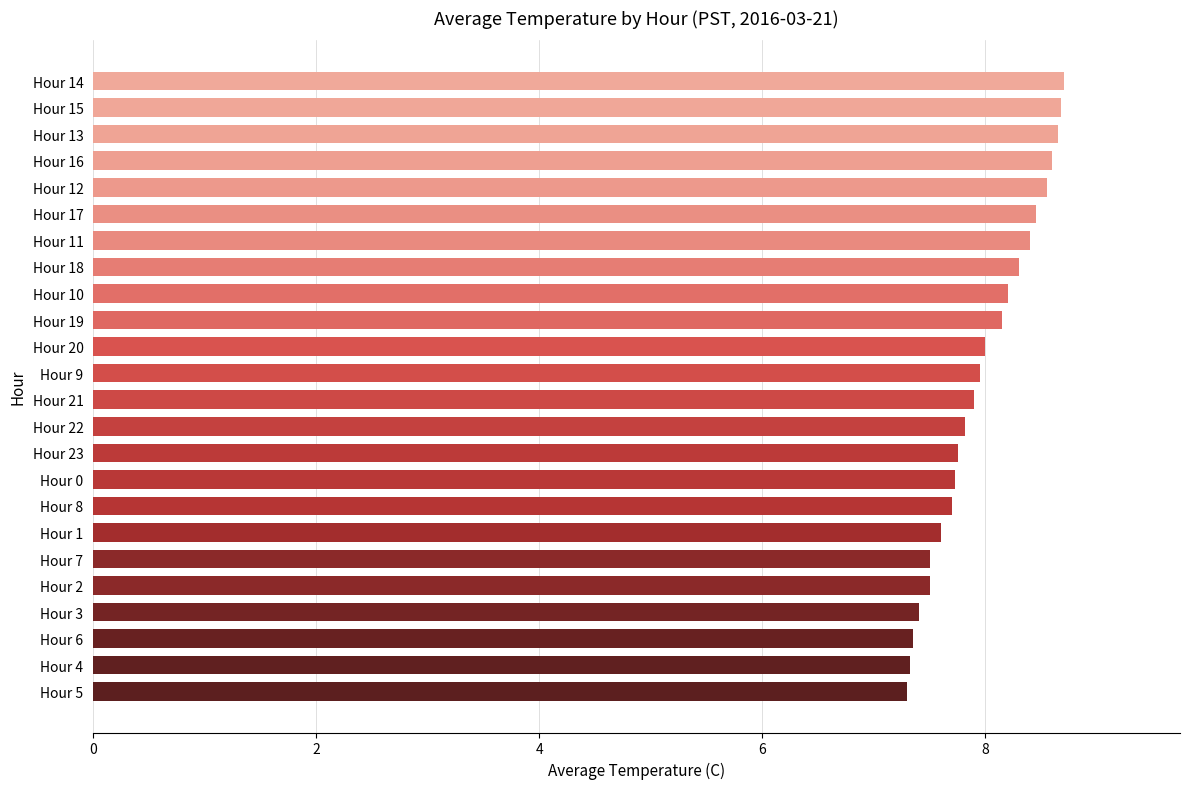

What is the ratio of the value at Hour 0 to the value at Hour 13?

0.9